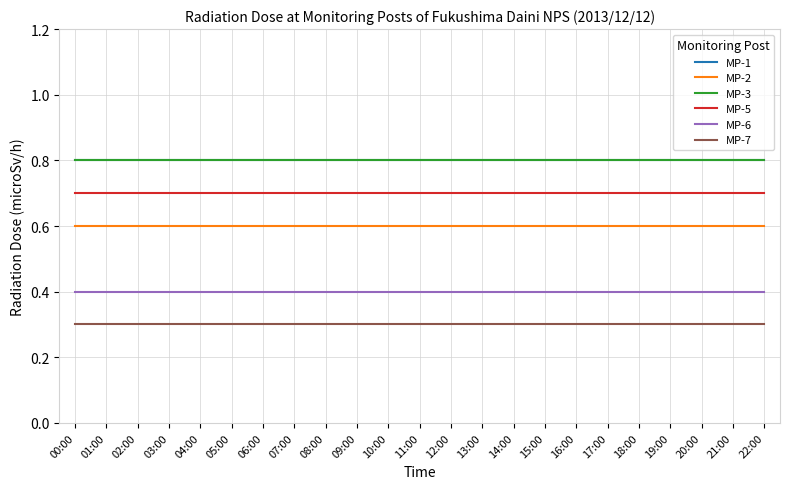

Which series has the largest range (max minus min)?

MP-1